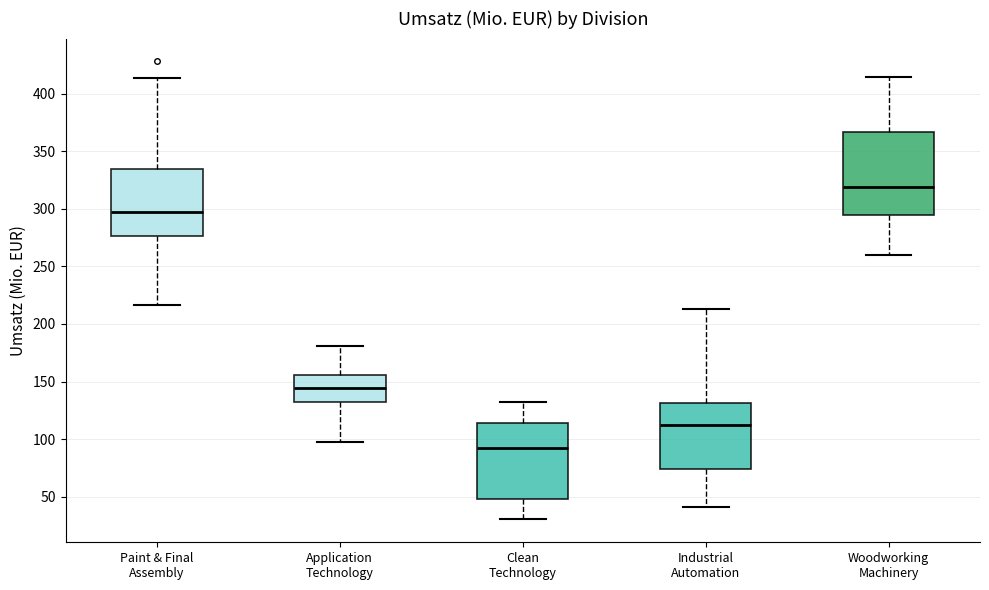

Reading left to right, read every box against the y-axis: the position of its median line, the range the box covers, and the ends of its whiskers. The values are not printed on the chart, so give them approximately, as read against the axis.

Paint & Final Assembly: median 295, box 275 to 335, whiskers 215 to 415
Application Technology: median 145, box 130 to 155, whiskers 100 to 180
Clean Technology: median 90, box 50 to 115, whiskers 30 to 130
Industrial Automation: median 115, box 75 to 130, whiskers 40 to 215
Woodworking Machinery: median 320, box 295 to 365, whiskers 260 to 415